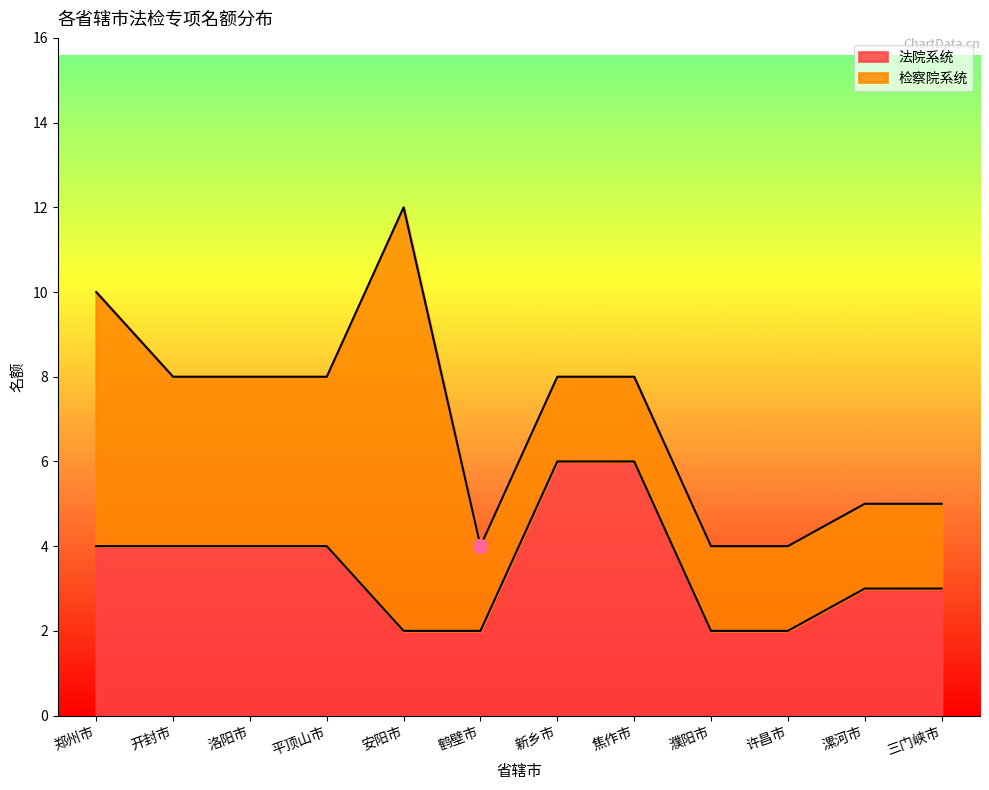

Approximately how many times larger is the value at 新乡市 compared to 焦作市?

1.0